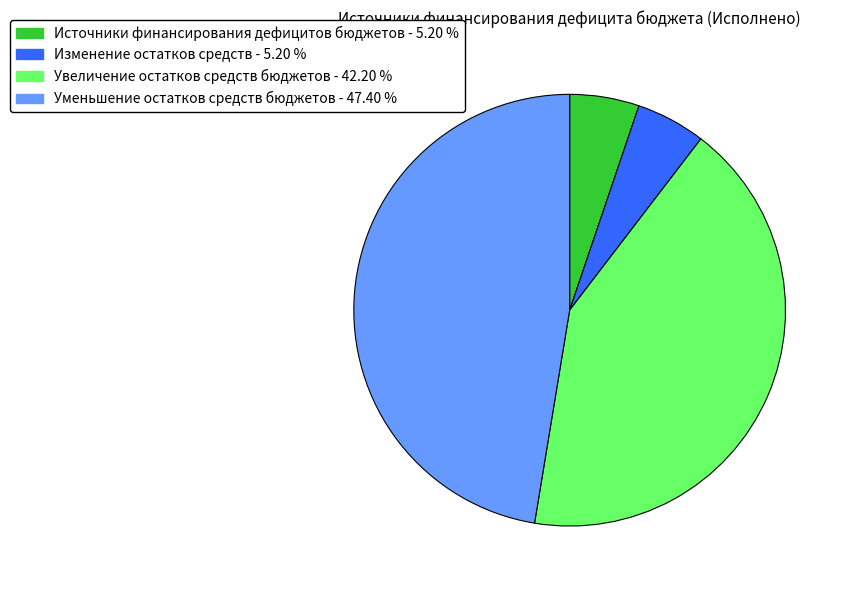

Combined, do Уменьшение остатков средств бюджетов and Изменение остатков средств account for over 50%?

Yes